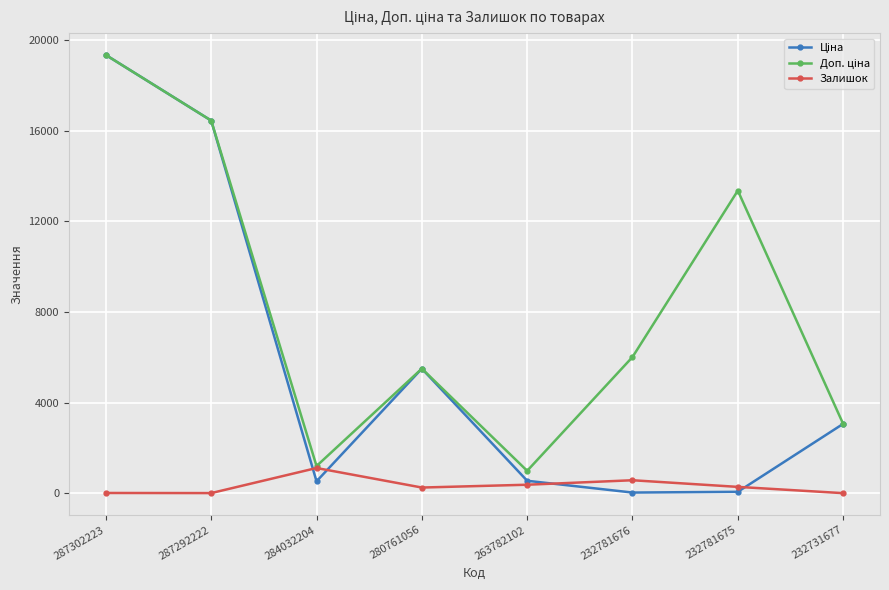

Which label corresponds to the largest value in the chart?

287302223